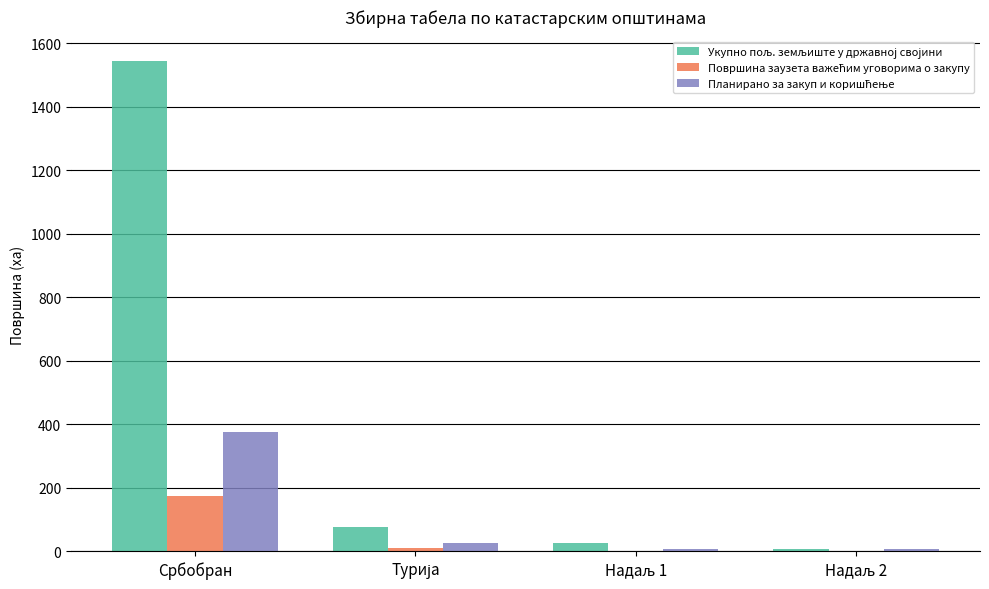

At which category does the chart reach its peak across all series?

Србобран